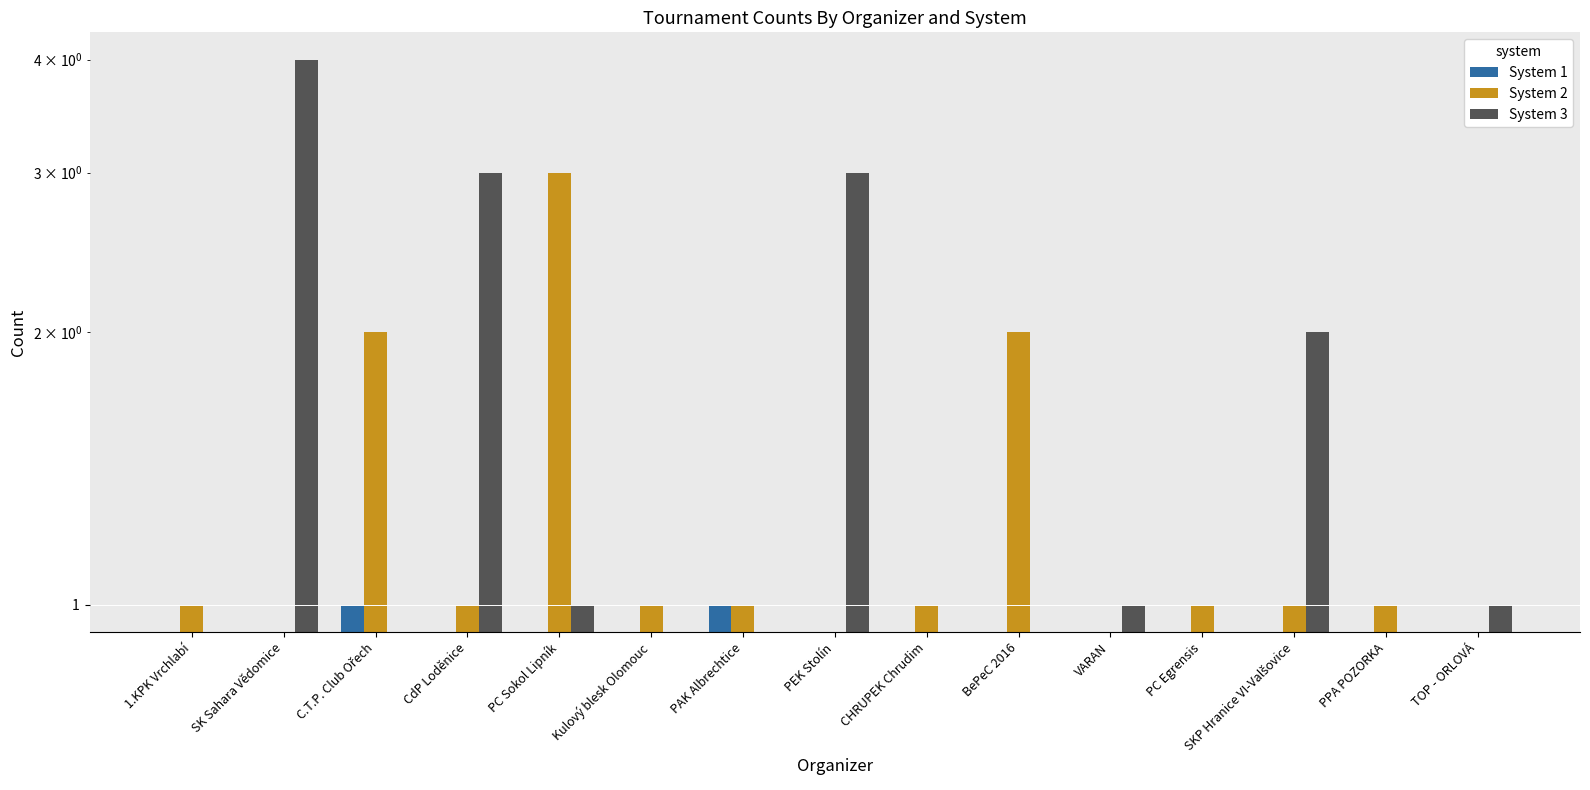

Are the bars horizontal?

No